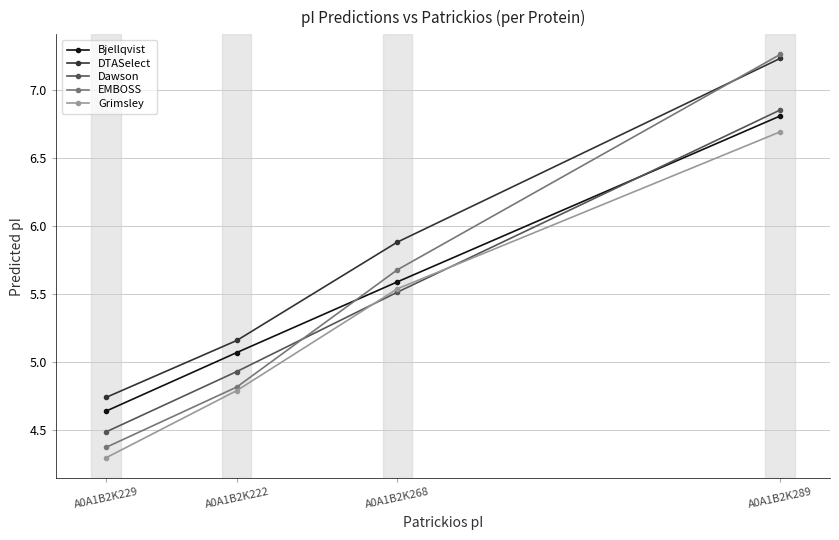

At how many categories does at least one series exceed 6?

1